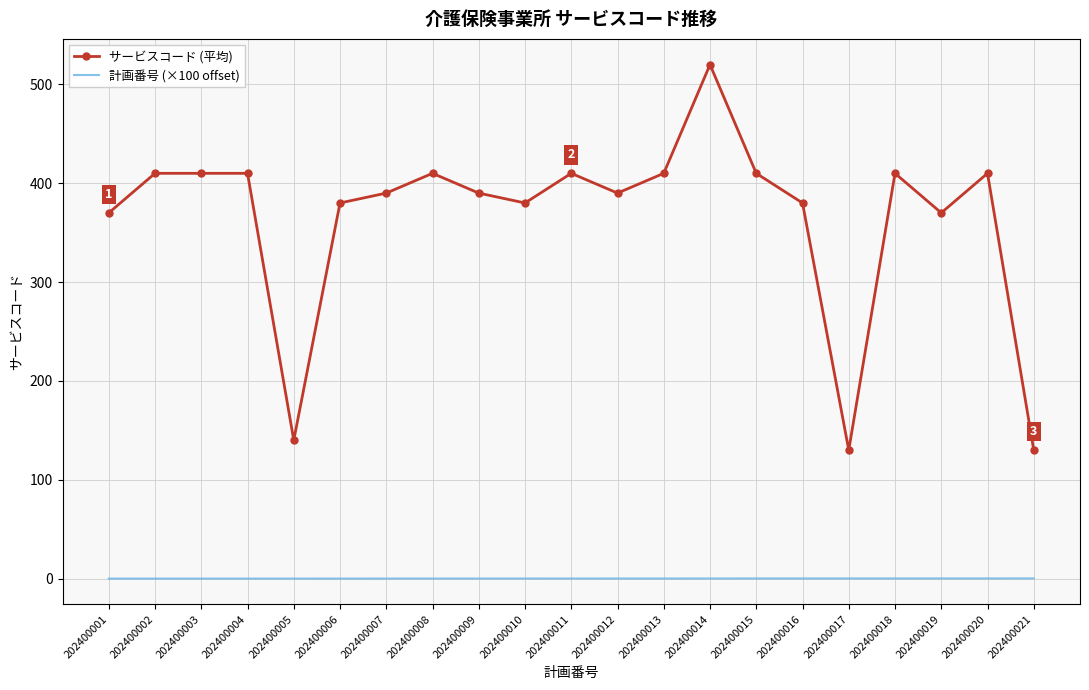

Between 202400005 and 202400019, which series saw the biggest shift?

サービスコード (平均)